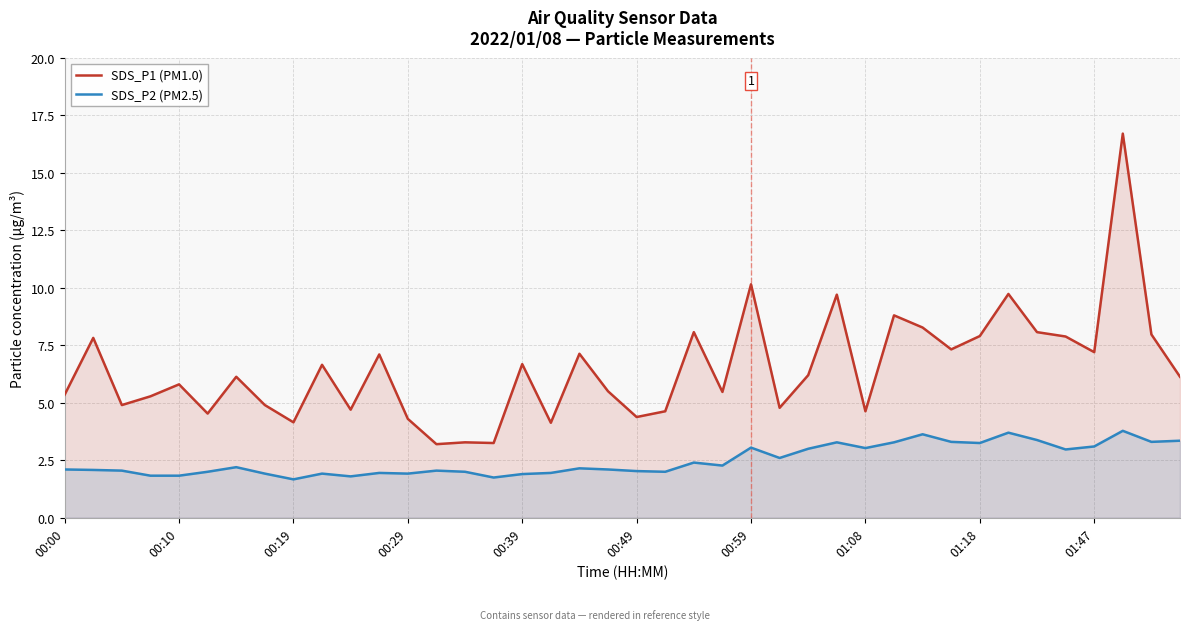

In SDS_P2 (PM2.5), how many points are lower than both neighbors (excluding endpoints)?

11